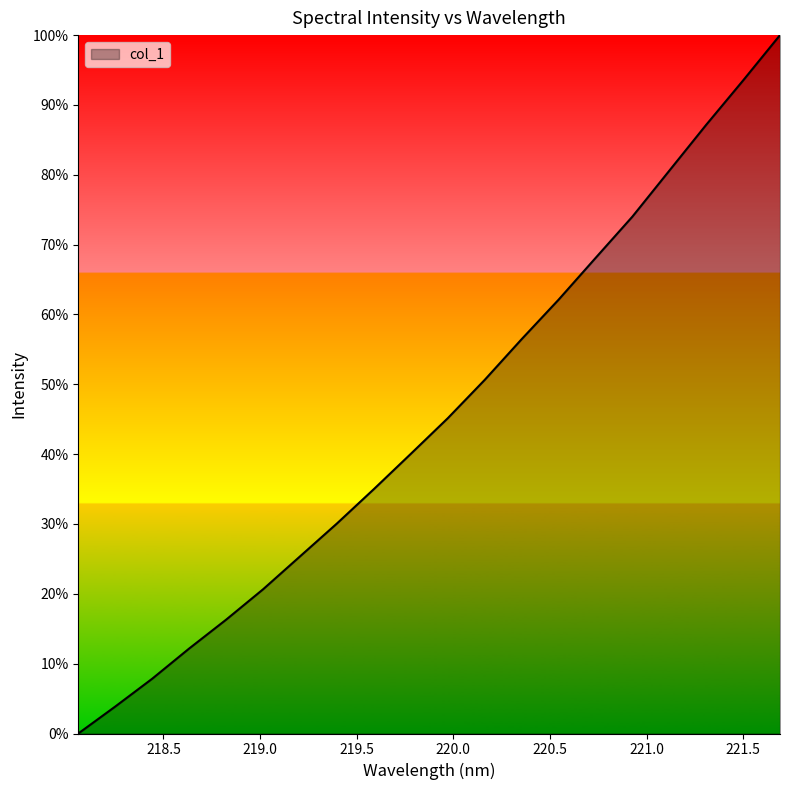

How many lines are shown in the chart?

1